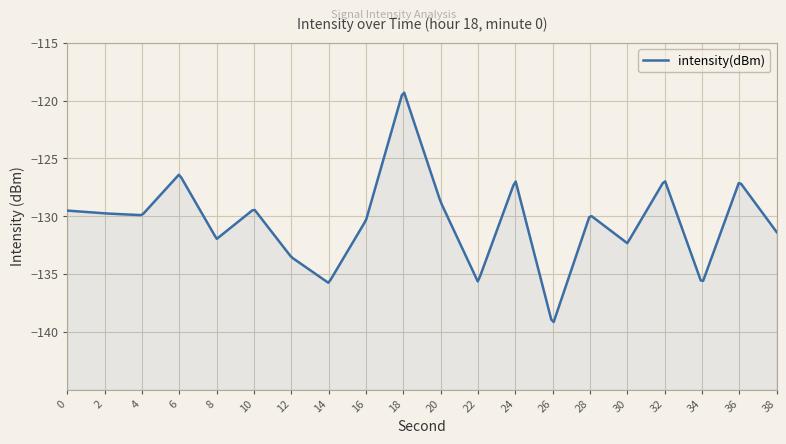

True or false: the data has more than 1 interior local peaks.

True